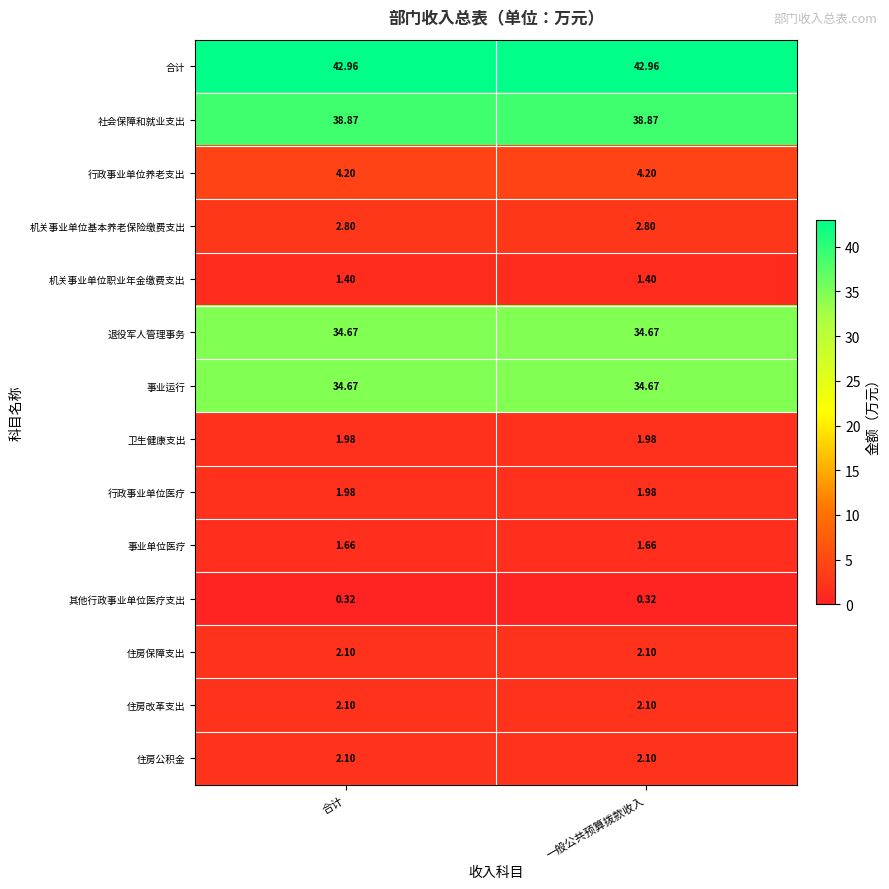

Which series has the largest total across all categories?

合计